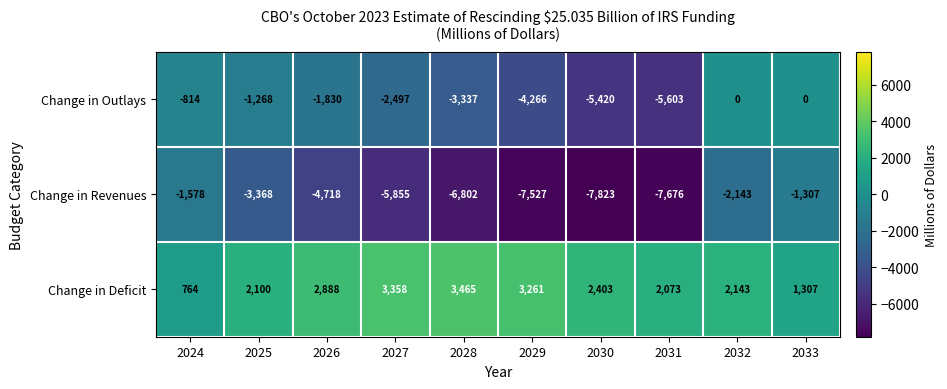

At which label does Change in Outlays first exceed -1830?

2024